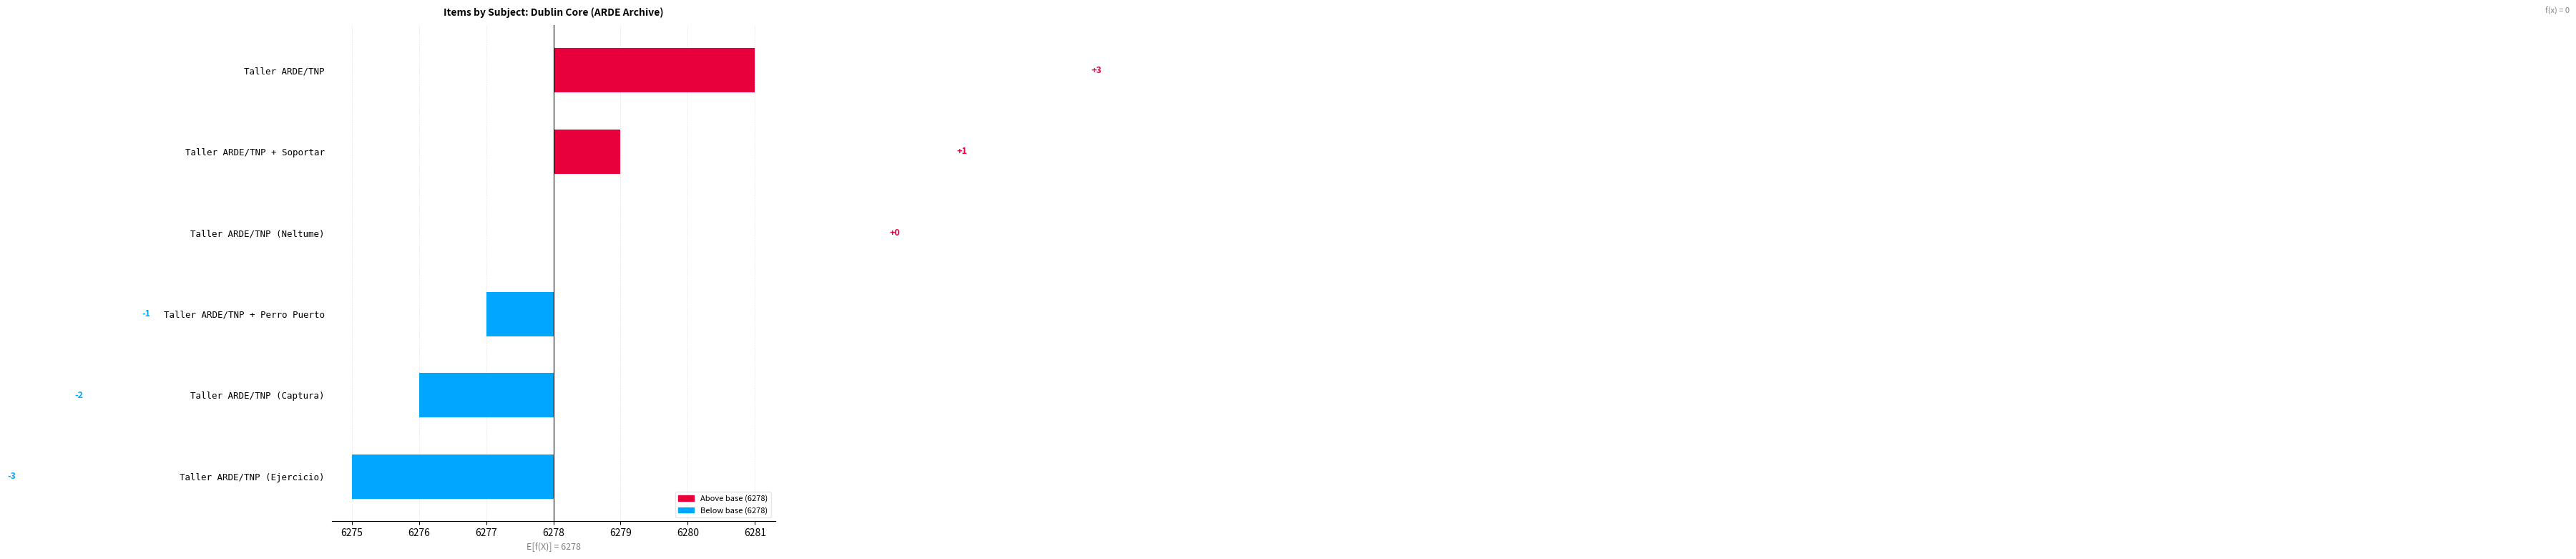

Does the chart contain any negative values?

Yes